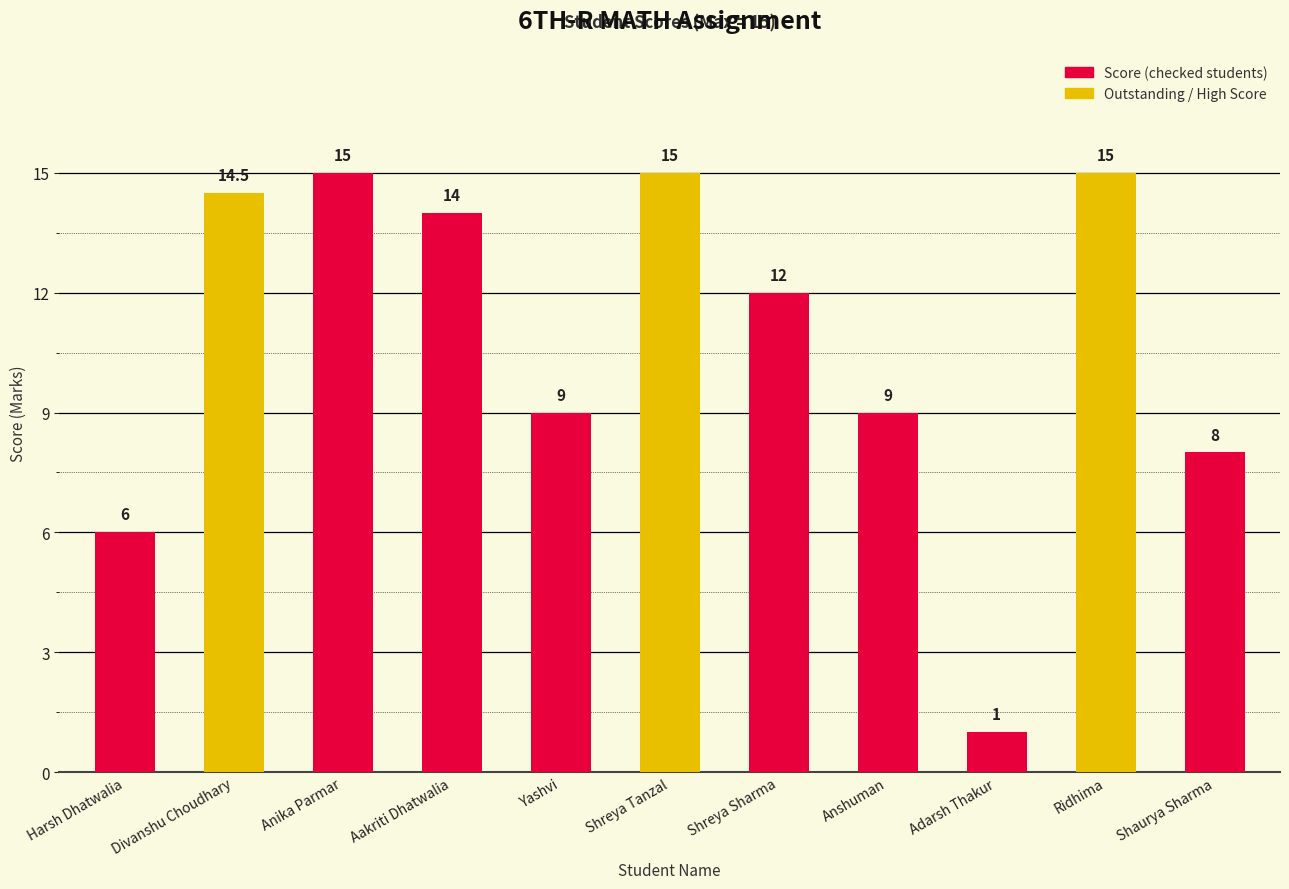

What is the label of the 10th bar from the right?

Divanshu Choudhary